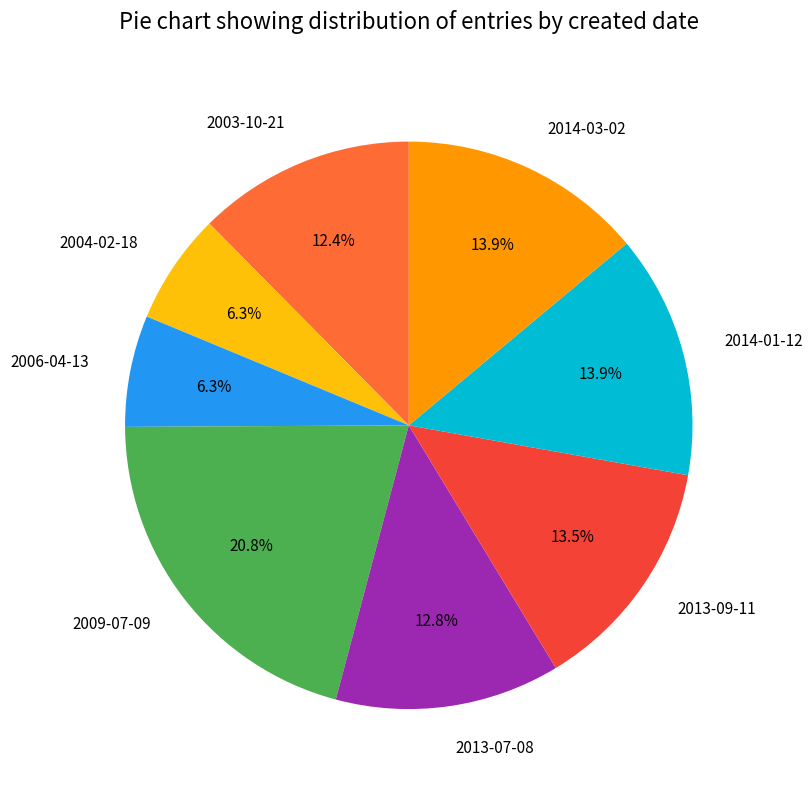

Is there a majority slice in this chart?

No